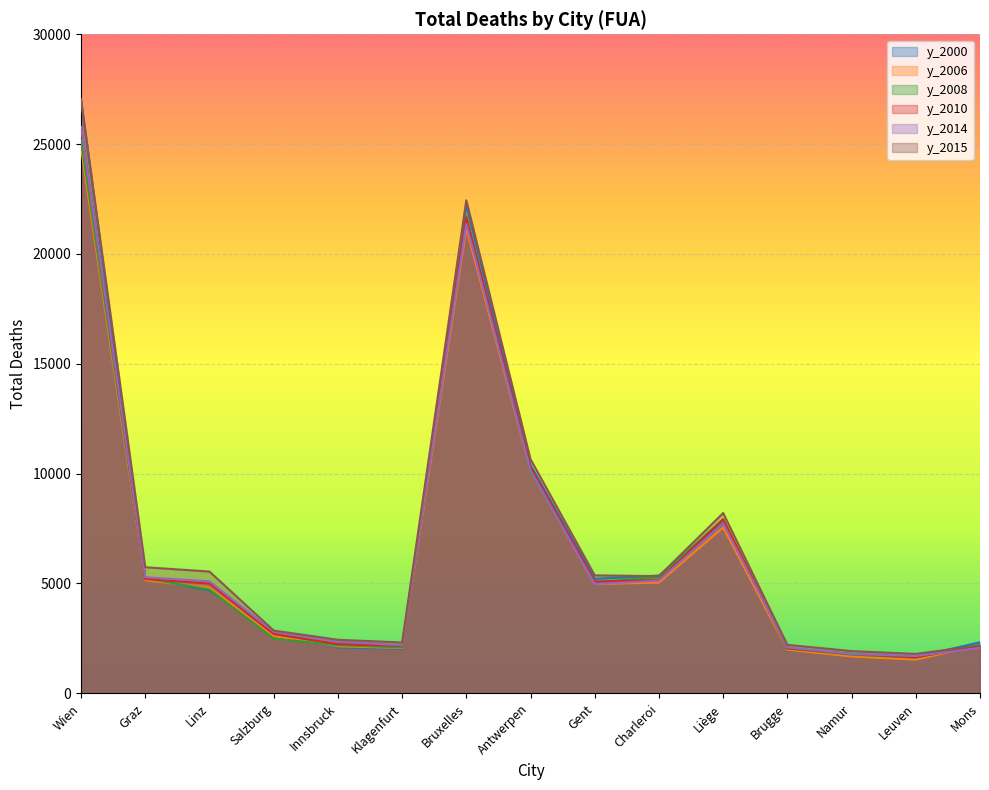

The y_2015 series shows 35767 at Wien. True or false?

False